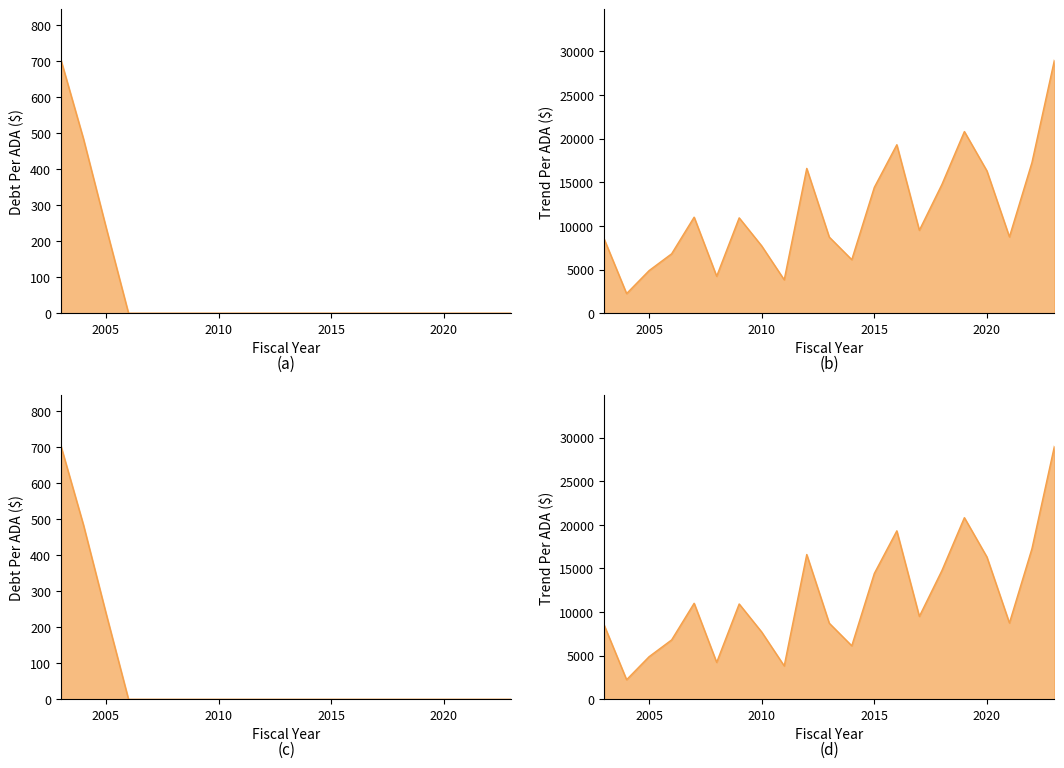

The value of TrendPerADA at 2008 is 4230.6. True or false?

True